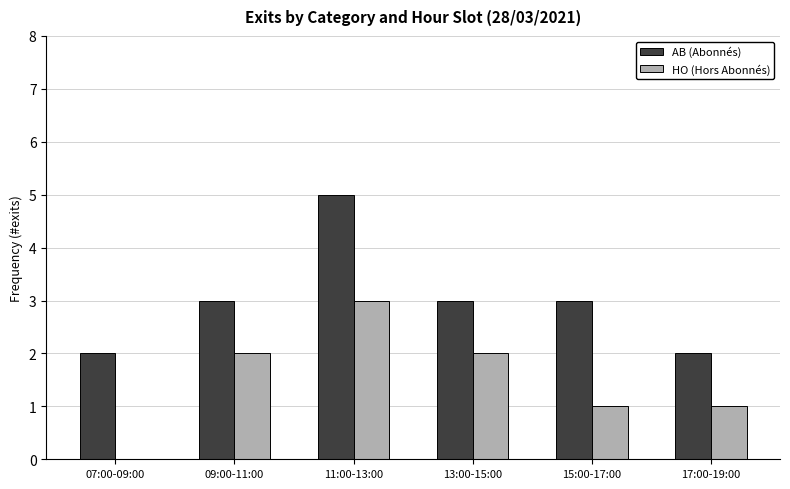

How many groups of bars are there?

6